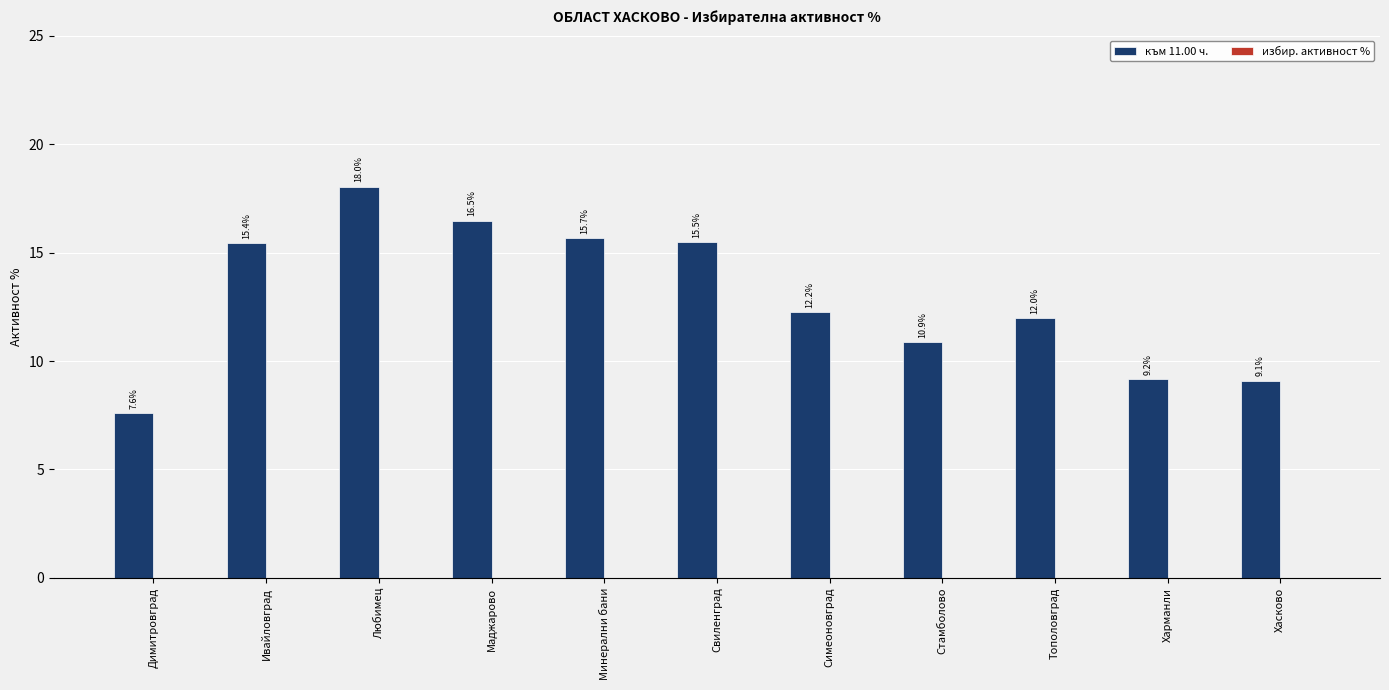

What is the minimum value shown in the chart?

7.6